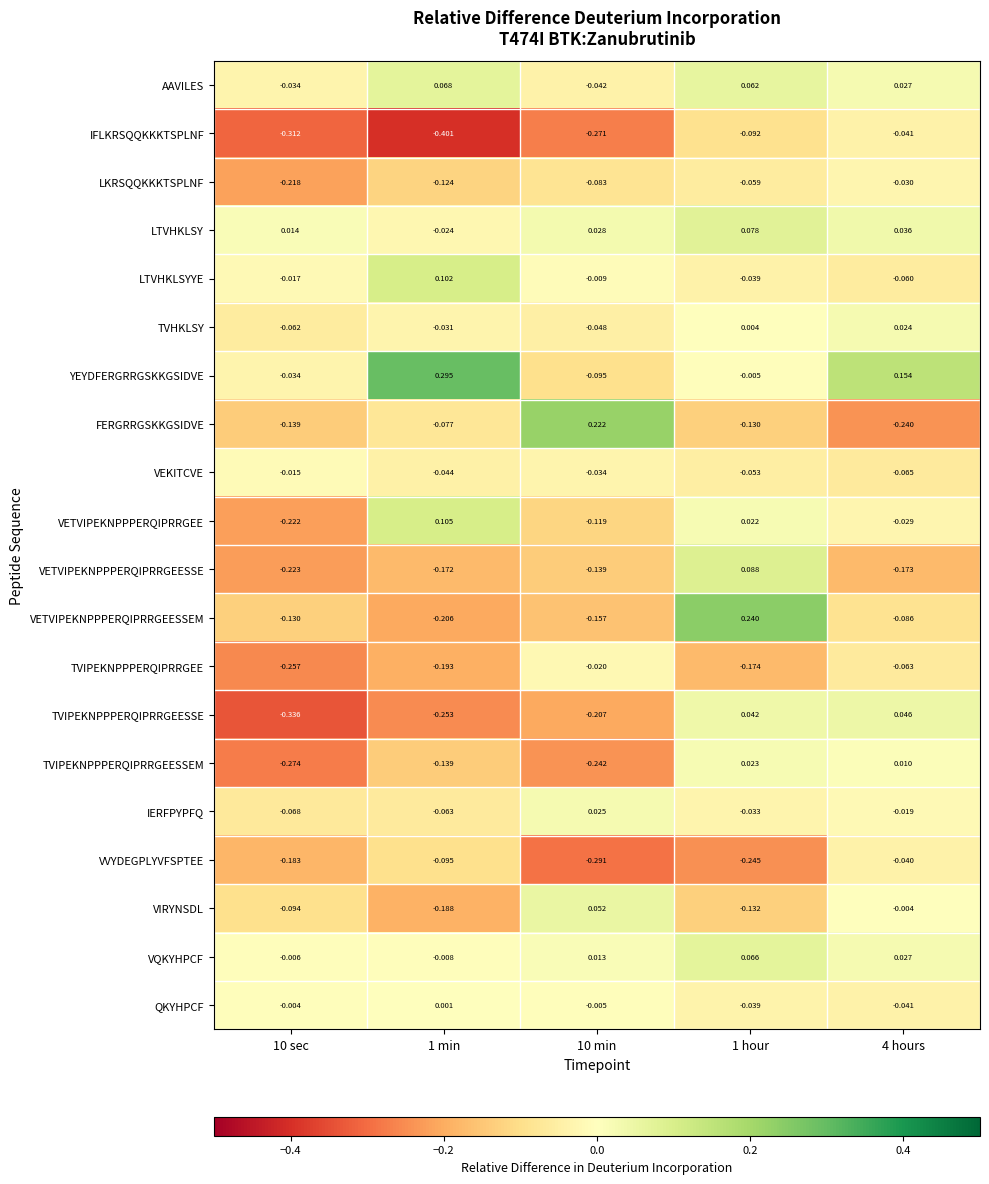

Rank the series by their maximum value, from lowest to highest.

IFLKRSQQKKKTSPLNF, VVYDEGPLYVFSPTEE, LKRSQQKKKTSPLNF, TVIPEKNPPPERQIPRRGEE, VEKITCVE, QKYHPCF, TVIPEKNPPPERQIPRRGEESSEM, TVHKLSY, IERFPYPFQ, TVIPEKNPPPERQIPRRGEESSE, VIRYNSDL, VQKYHPCF, AAVILES, LTVHKLSY, VETVIPEKNPPPERQIPRRGEESSE, LTVHKLSYYE, VETVIPEKNPPPERQIPRRGEE, FERGRRGSKKGSIDVE, VETVIPEKNPPPERQIPRRGEESSEM, YEYDFERGRRGSKKGSIDVE